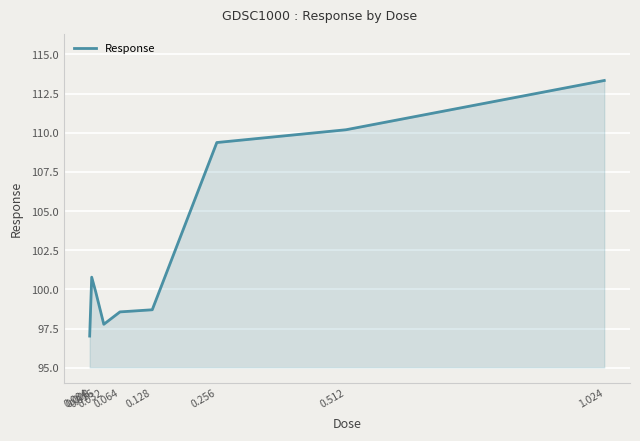

Which has a higher value, 0.256 or 0.032?

0.256